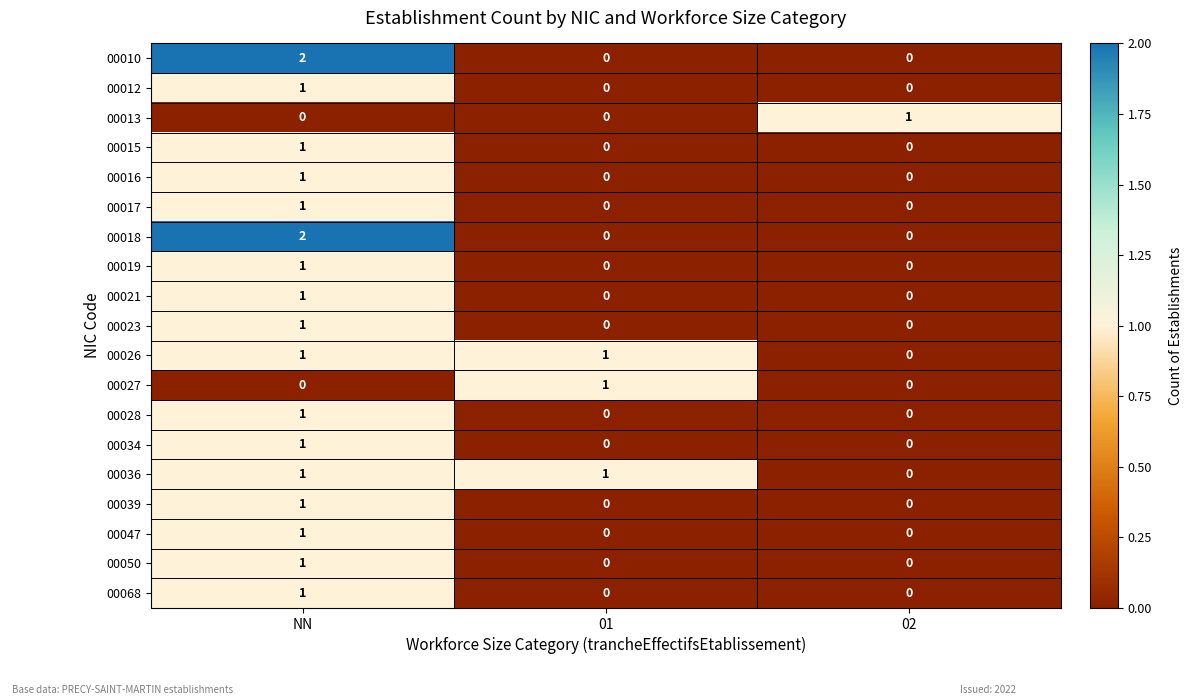

True or false: 00047 has a value of 1 at 02.

False